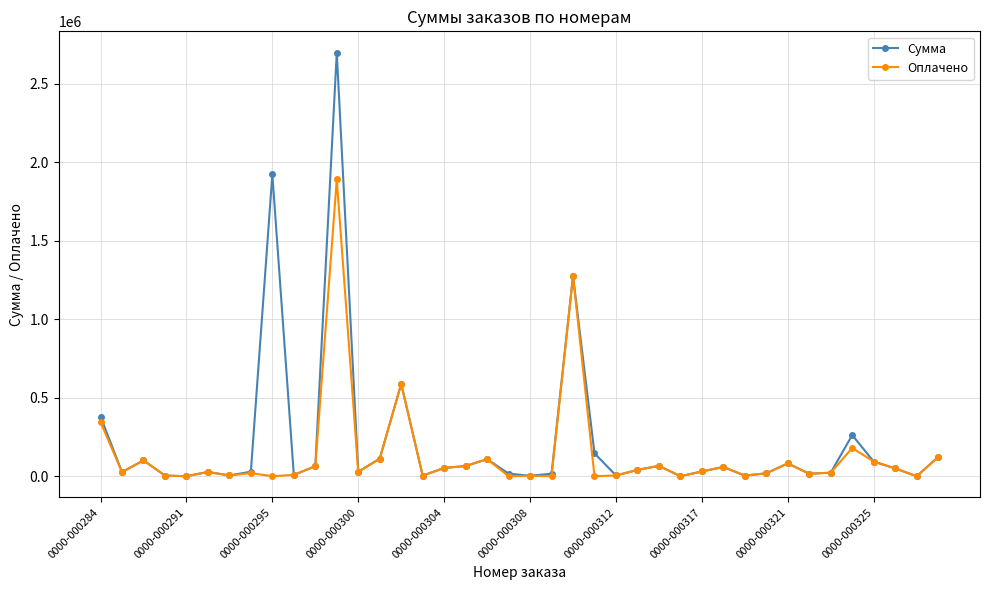

Which series has the widest spread of values?

Сумма